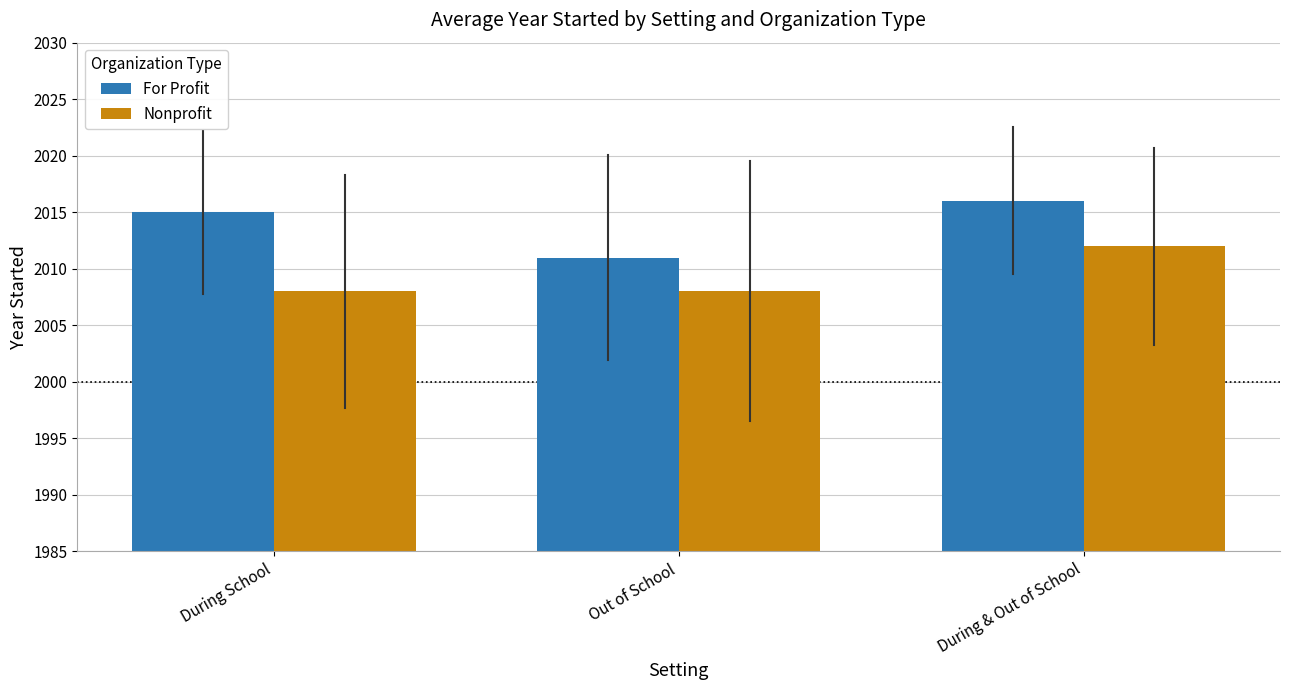

What is the spread (max minus min) of values at During School?

7